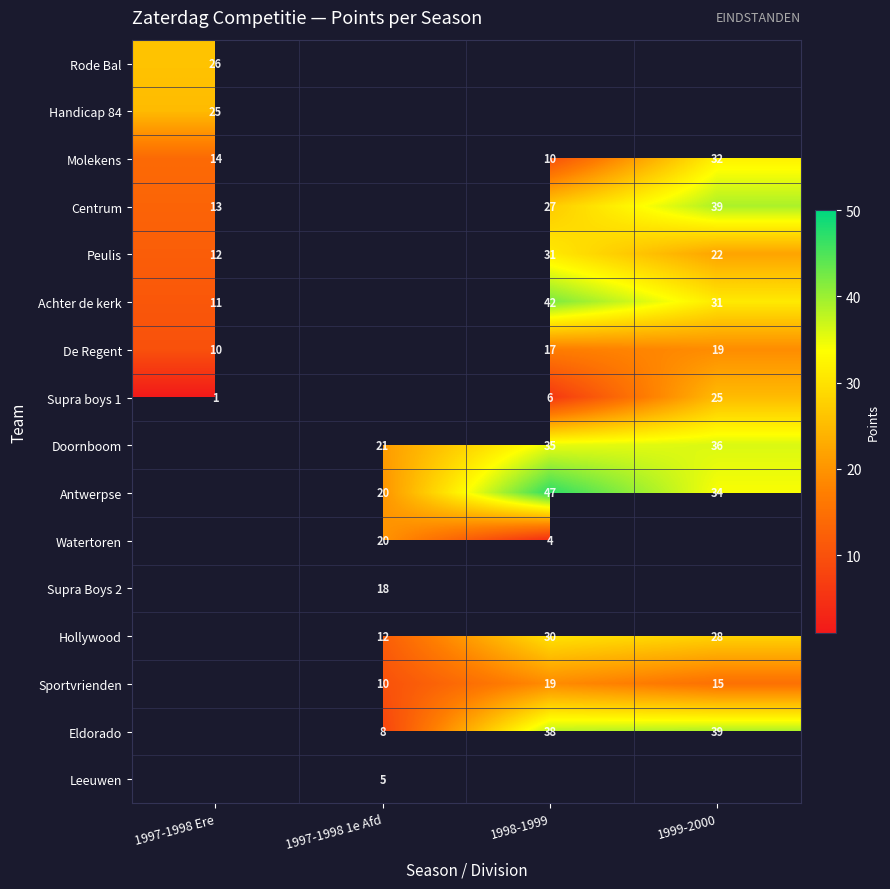

True or false: Supra boys 1 has a value of 0 at 1997-1998 Ere.

False